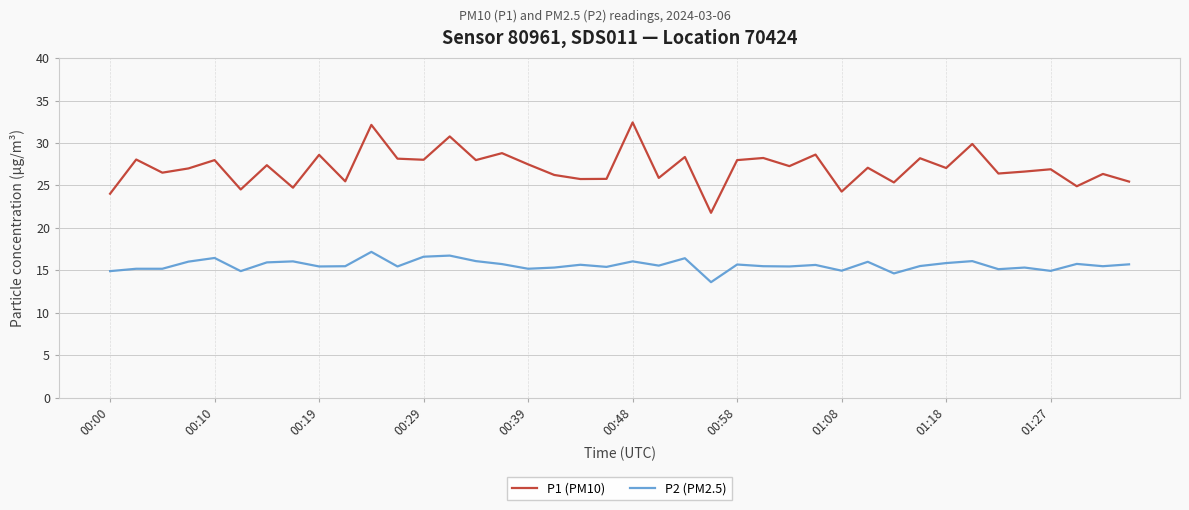

Rank the series by their average value, from lowest to highest.

P2 (PM2.5), P1 (PM10)